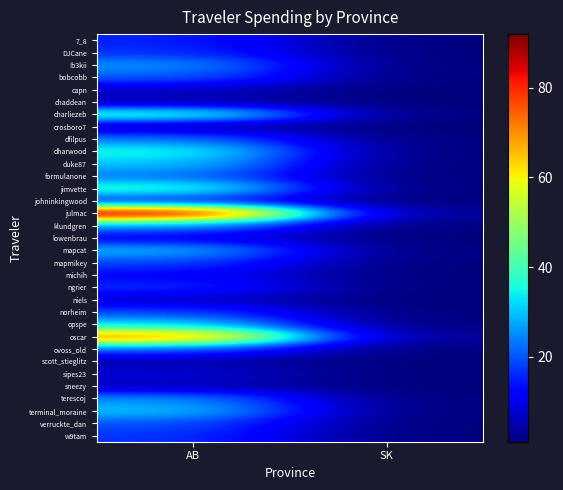

What is the greatest value displayed?

92.0